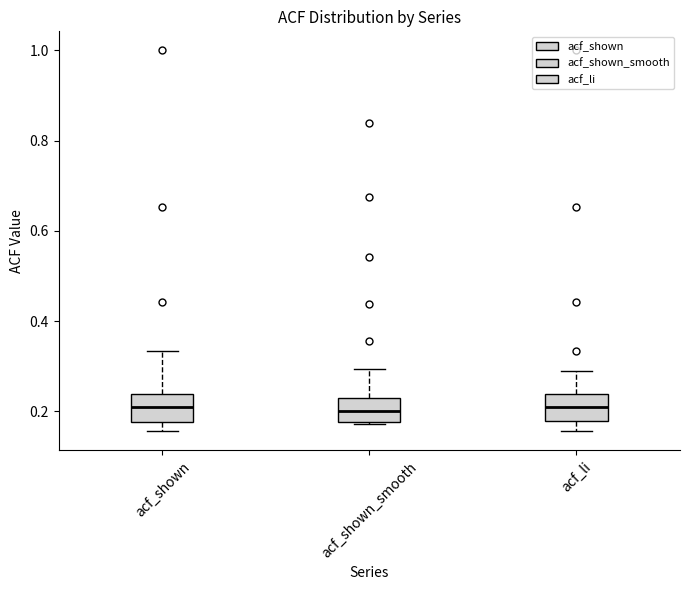

Where is the upper edge of the box for acf_shown_smooth on the y-axis? The values are not printed on the chart, so give them approximately, as read against the axis.

0.24